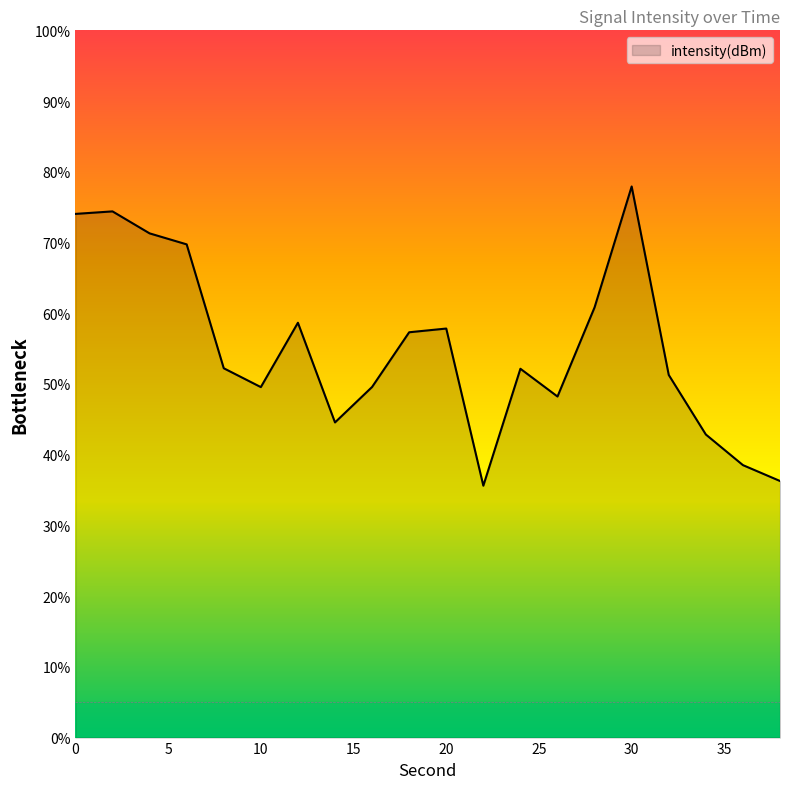

What is the difference between the maximum and minimum values?

42.3